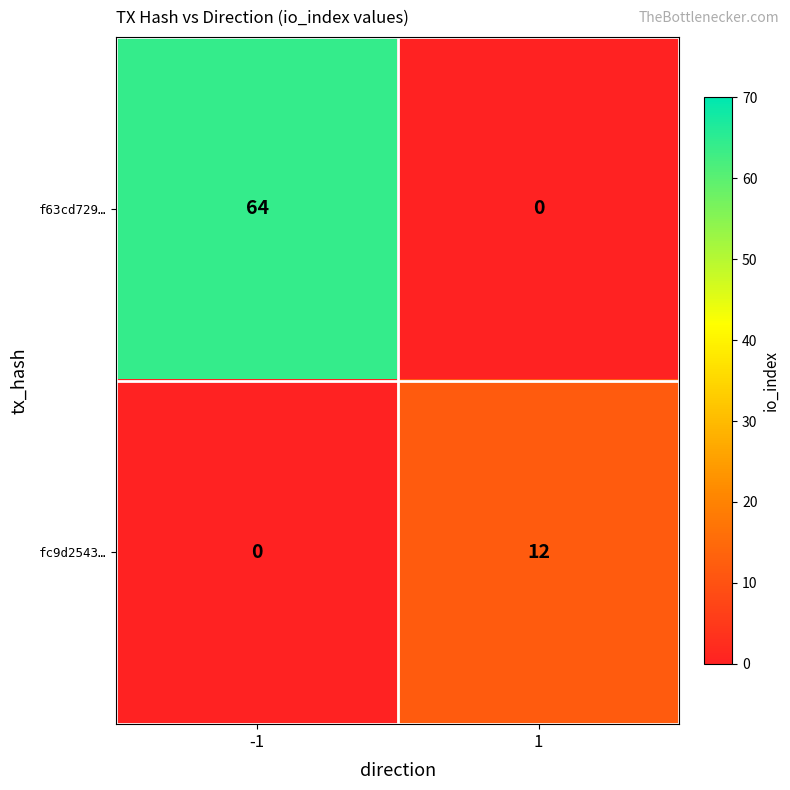

What is the difference between the maximum and minimum values in the fc9d2543… series?

12